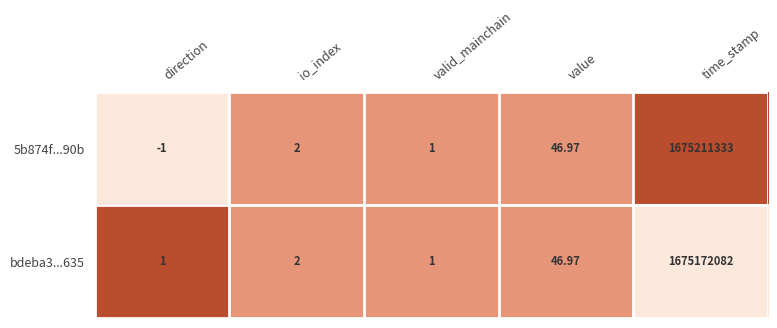

What is the maximum value shown in the chart?

1675211333.0